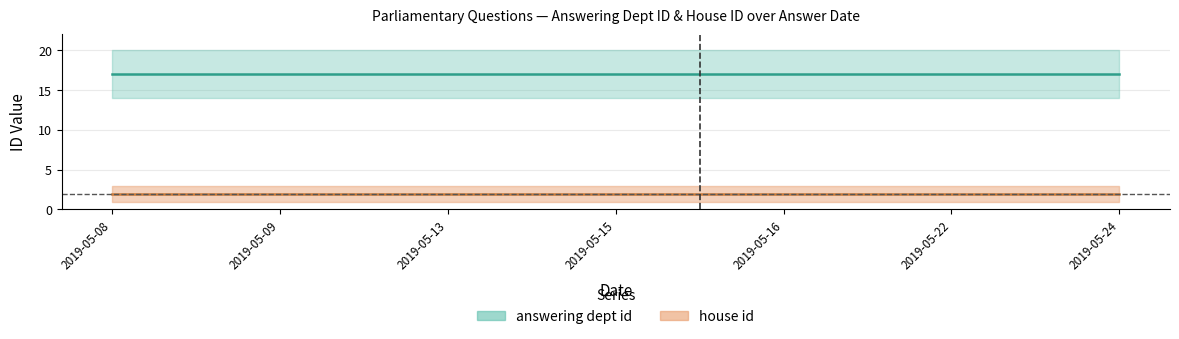

Is it true that answering dept id equals 17 at 2019-05-09?

True